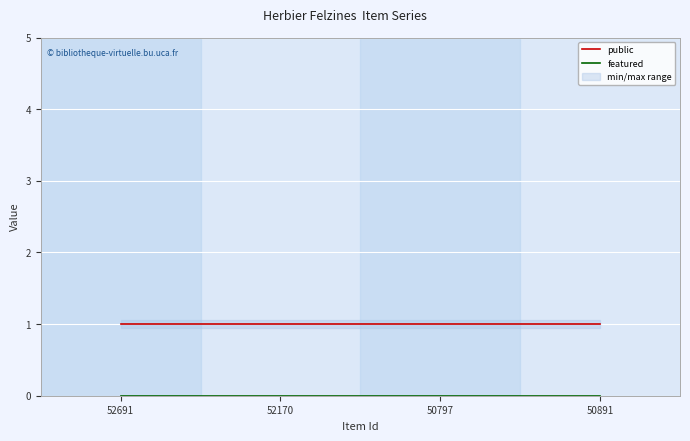

True or false: featured and public cross at least once.

False